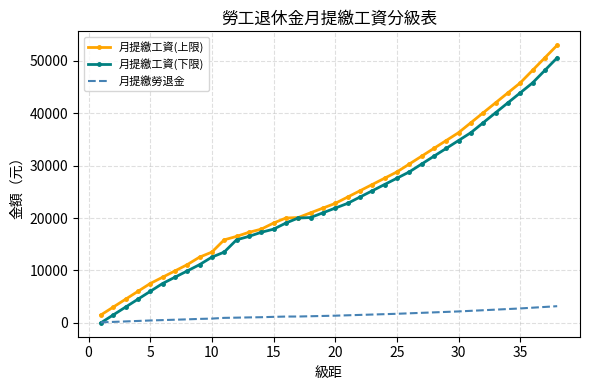

Which series has the largest range (max minus min)?

月提繳工資(上限)